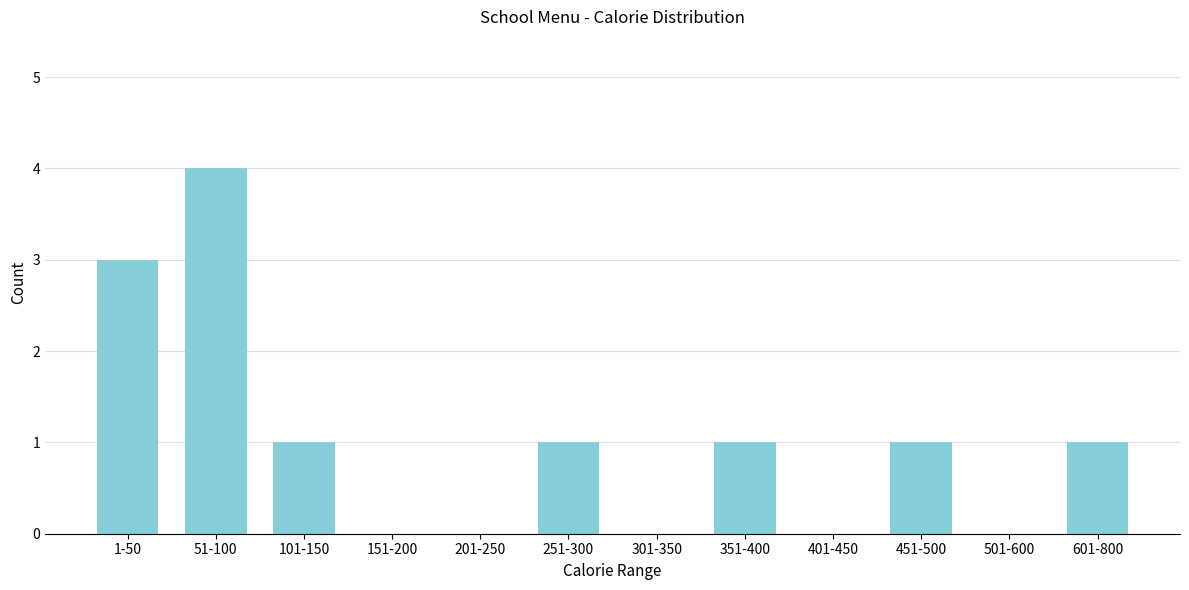

Reading left to right, list all the values displayed in this chart.

1-50=3	51-100=4	101-150=1	151-200=0	201-250=0	251-300=1	301-350=0	351-400=1	401-450=0	451-500=1	501-600=0	601-800=1